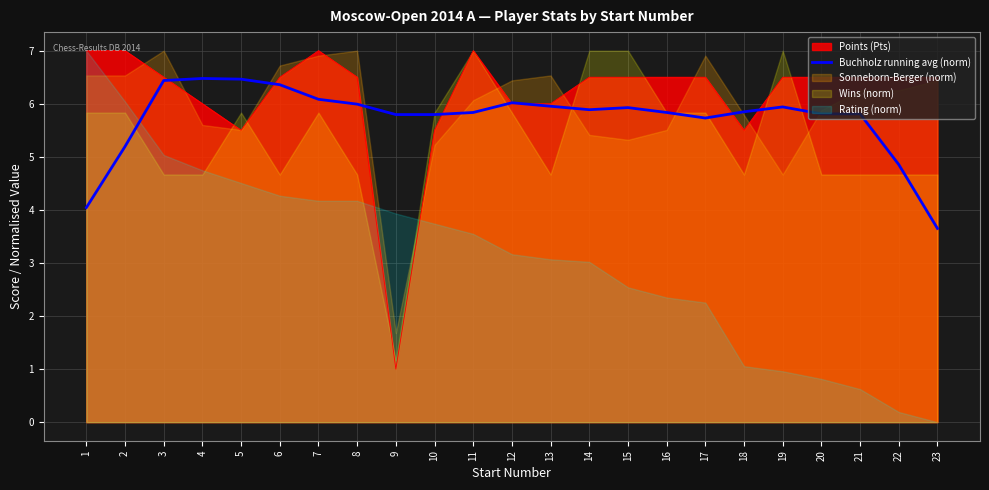

Reading right to left, extract all data points from this chart.

23=3.7	22=4.9	21=5.8	20=5.8	19=5.9	18=5.8	17=5.7	16=5.8	15=5.9	14=5.9	13=6.0	12=6.0	11=5.8	10=5.8	9=5.8	8=6.0	7=6.1	6=6.4	5=6.5	4=6.5	3=6.4	2=5.2	1=4.0